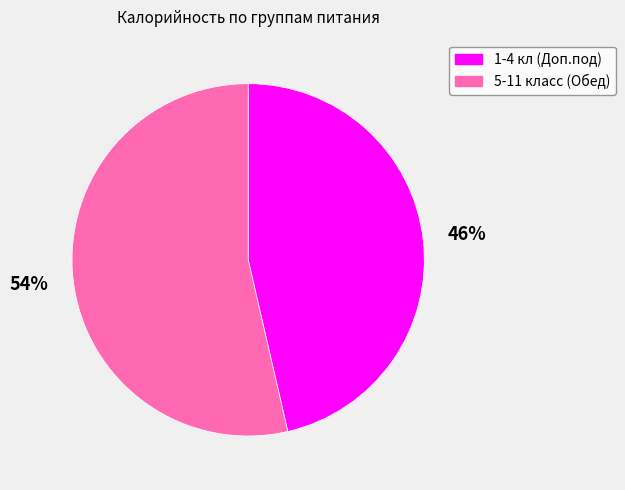

To the nearest percent, what is the average slice percentage?

50%